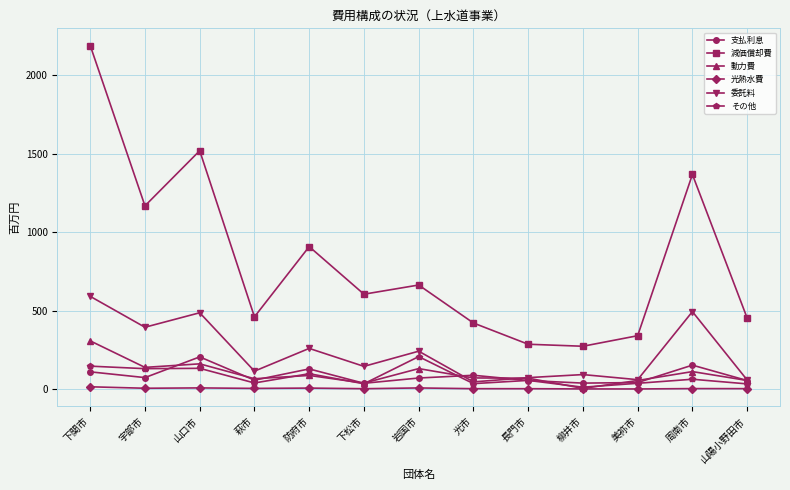

How many interior local peaks does the 減価償却費 series have?

4